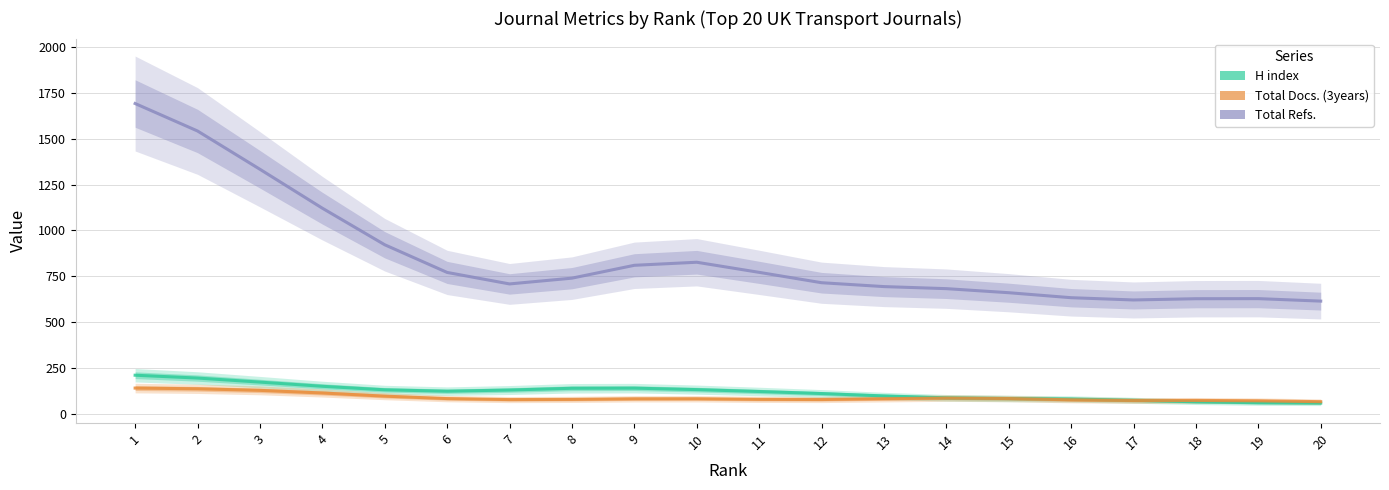

What is the difference between the H index values at 18 and 19?

5.2